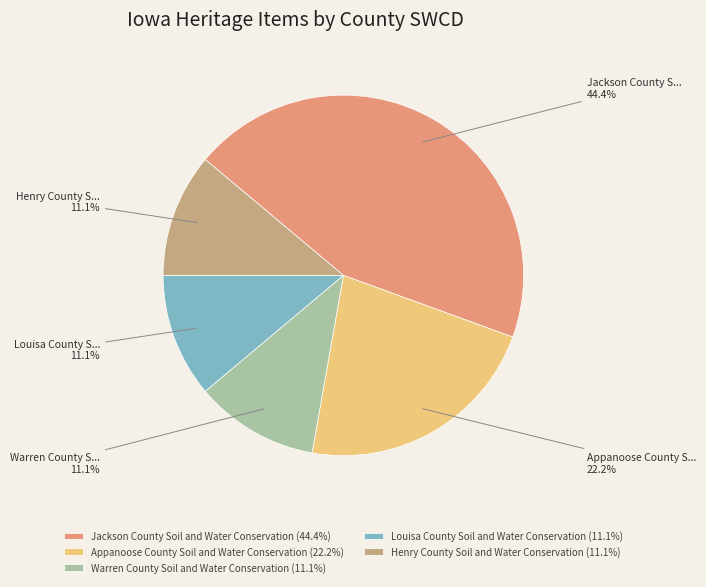

Does any single category account for the majority?

No